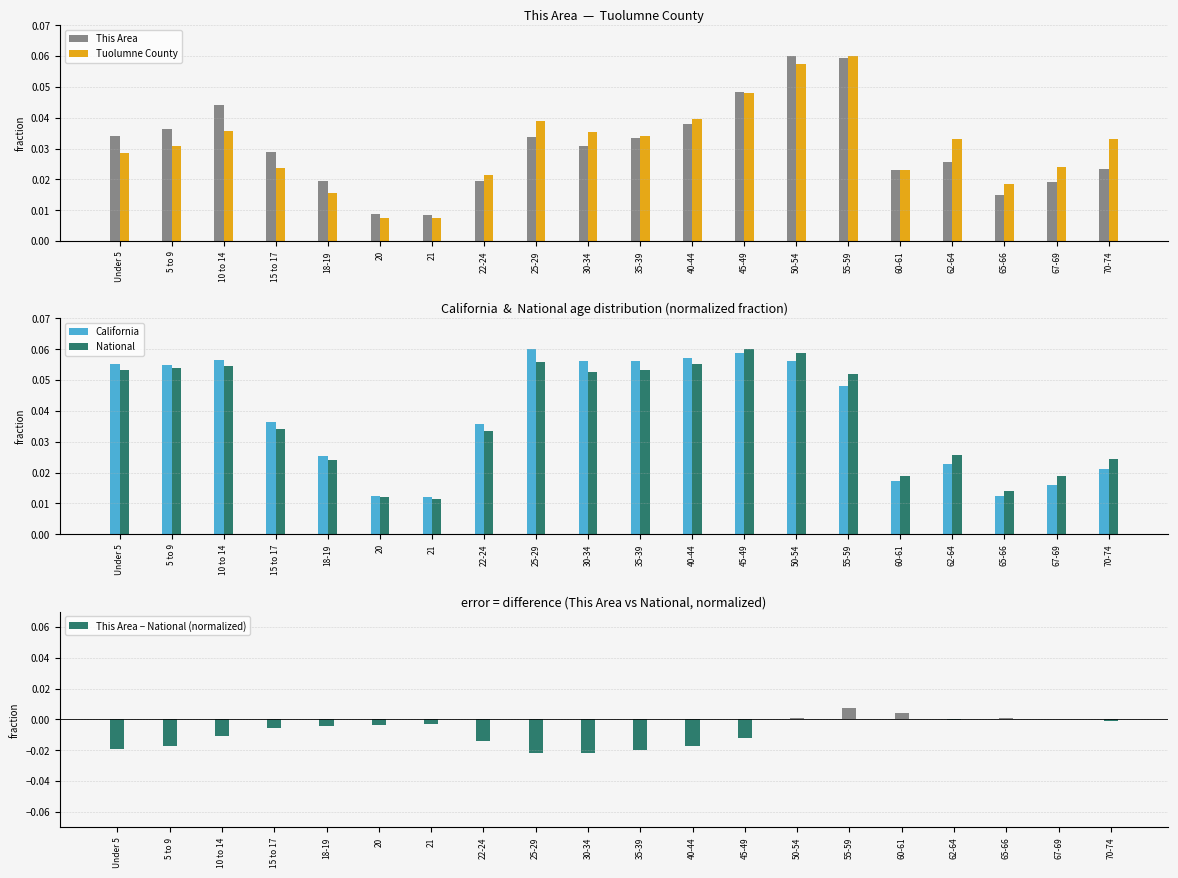

Is the value of National at 21 greater than the value of California at 35-39?

No